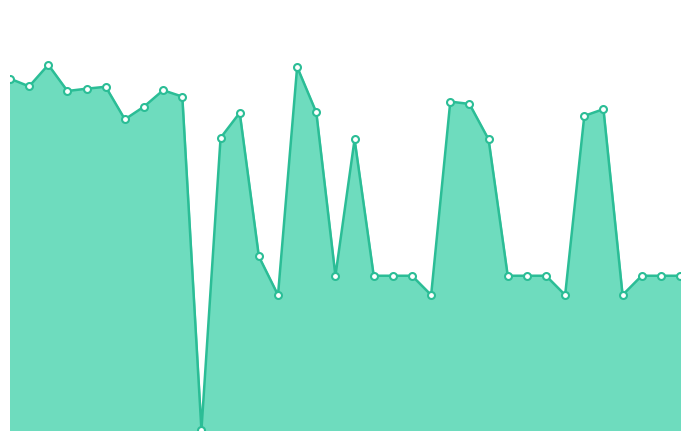

Rank the categories by value from highest to lowest.

3, 16, 1, 2, 6, 5, 9, 4, 10, 24, 25, 8, 32, 17, 13, 31, 7, 12, 19, 26, 14, 18, 20, 21, 22, 27, 28, 29, 34, 35, 36, 15, 23, 30, 33, 11